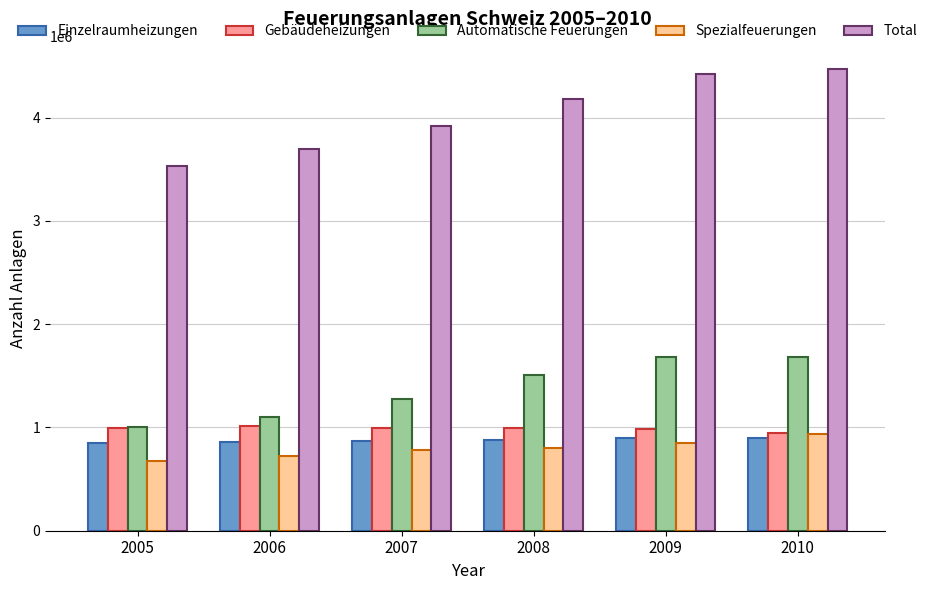

What is the difference between the maximum and minimum values in the Spezialfeuerungen series?

266358